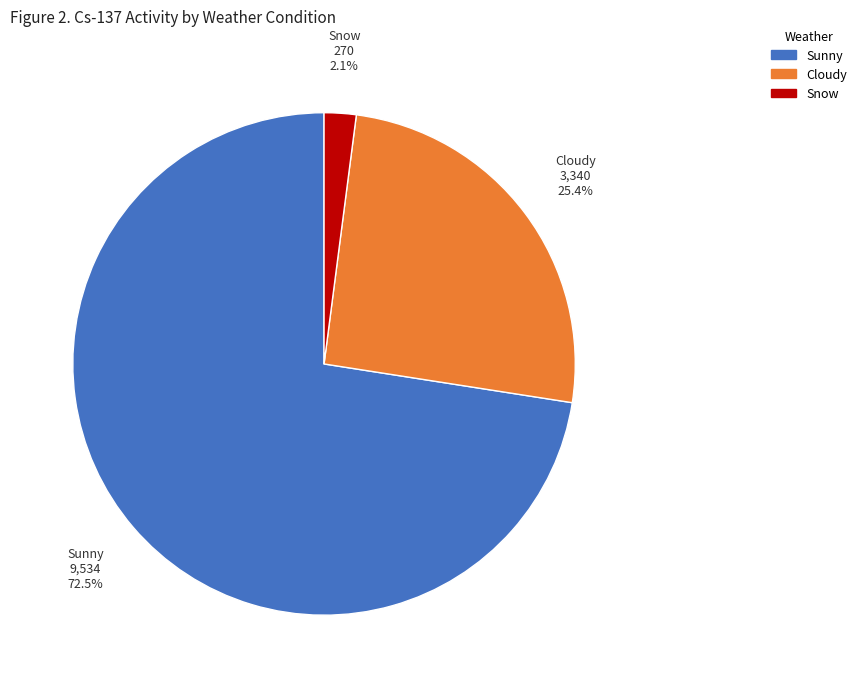

What is the largest slice in the pie chart?

Sunny